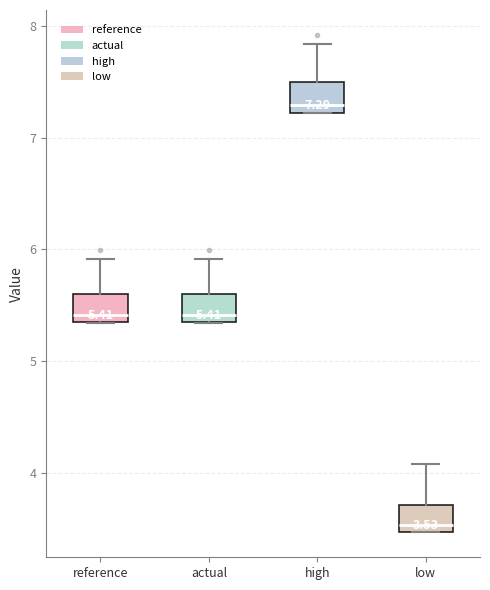

Which box has the lowest median line?

low